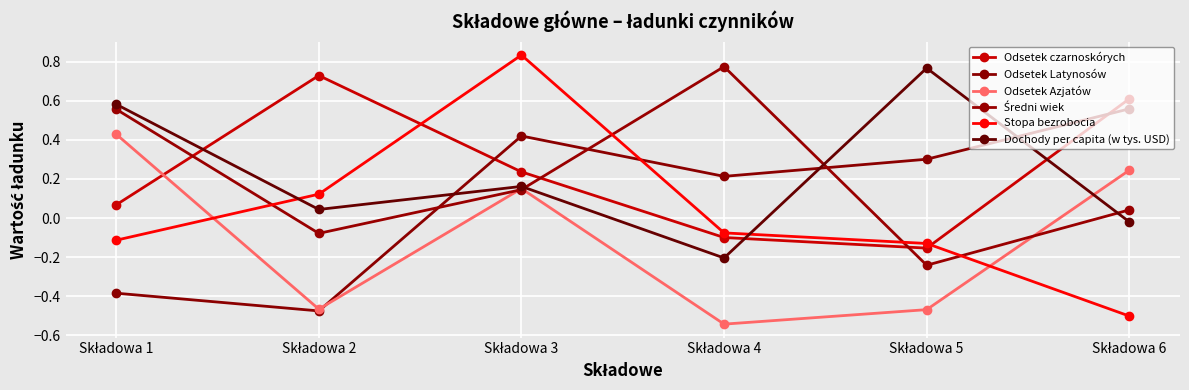

In Dochody per capita (w tys. USD), how many points are lower than both neighbors (excluding endpoints)?

2